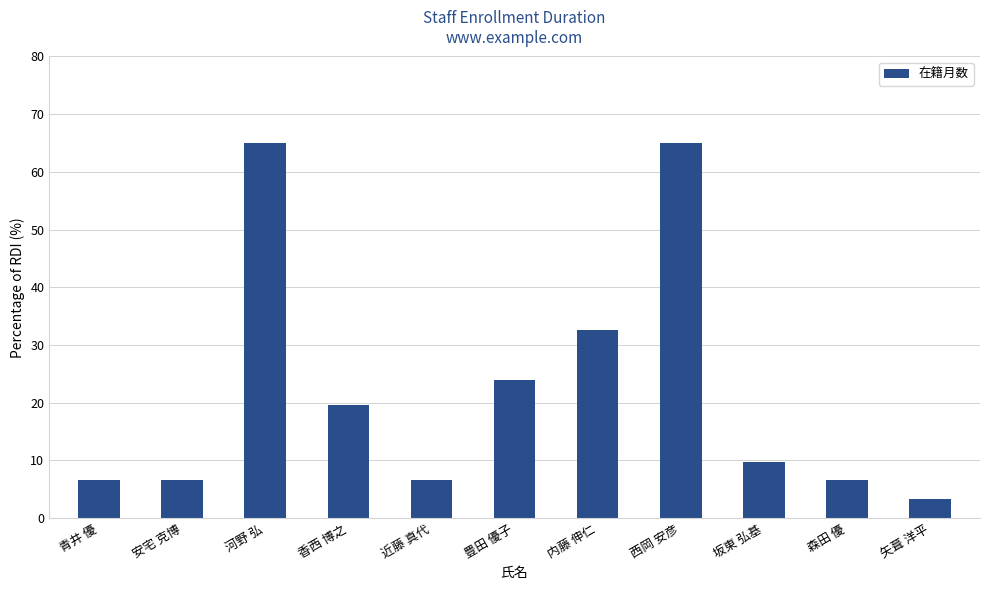

At which category does the chart reach its minimum across all series?

矢葺 洋平